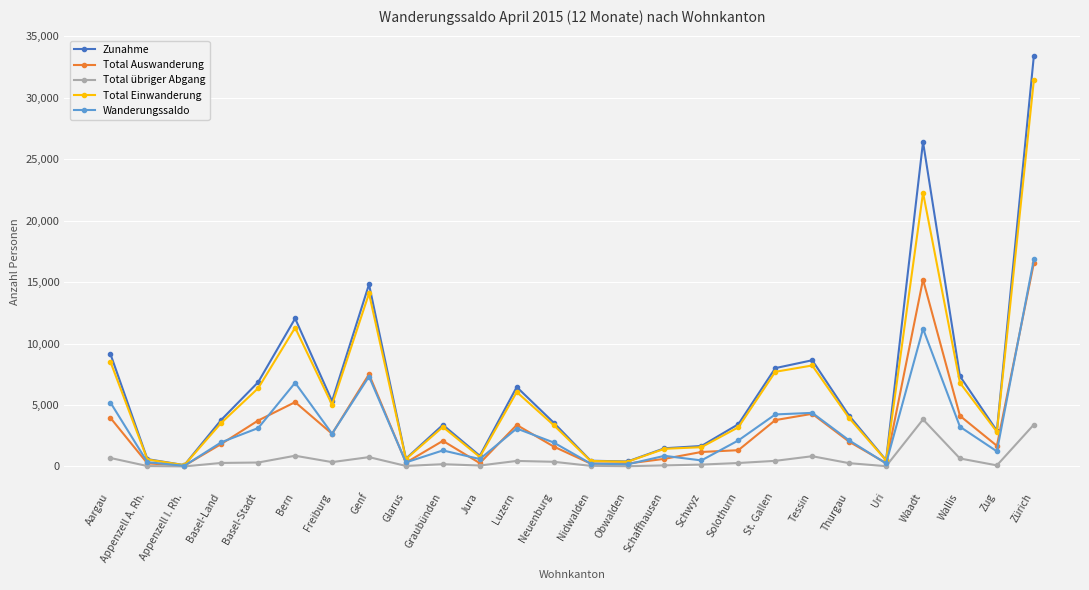

How many categories are shown in the chart?

26